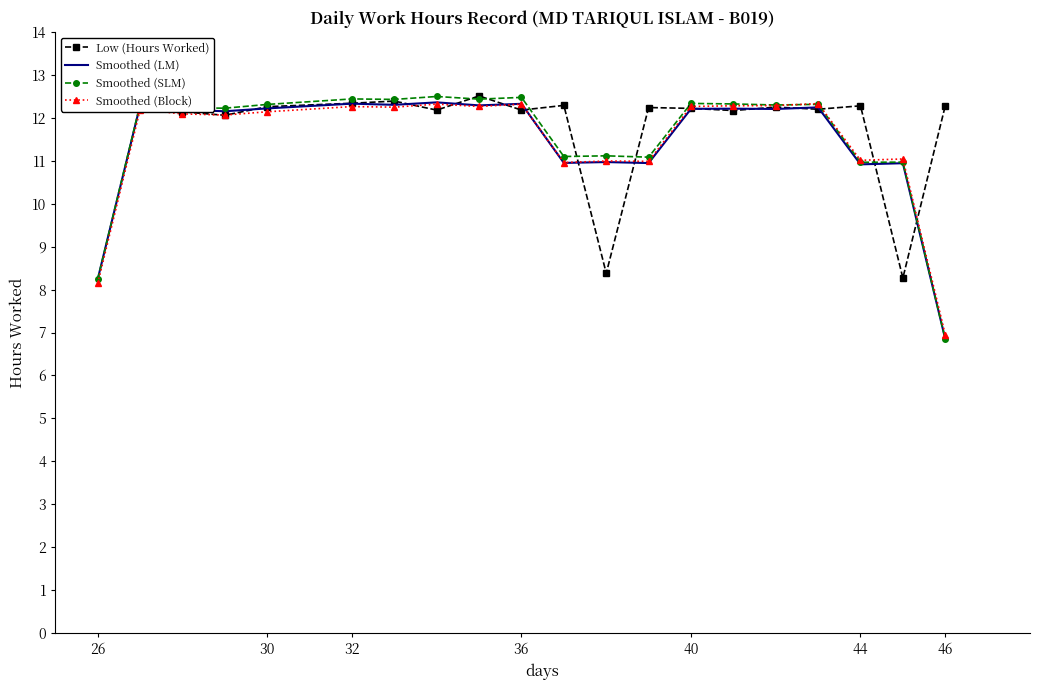

What is the greatest value displayed?

12.5